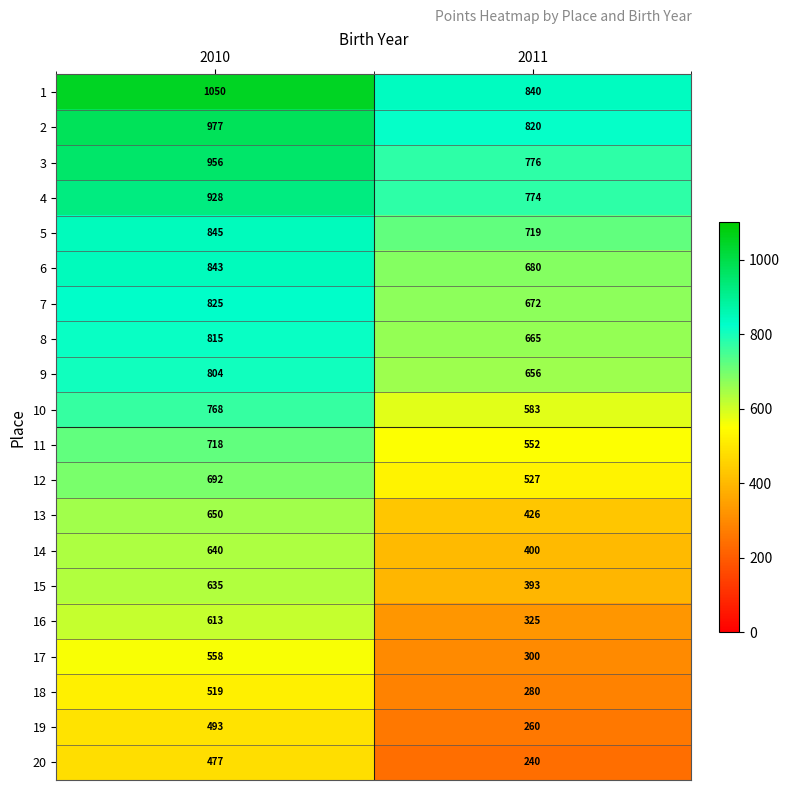

List the labels in order of 13 value, smallest first.

2011, 2010